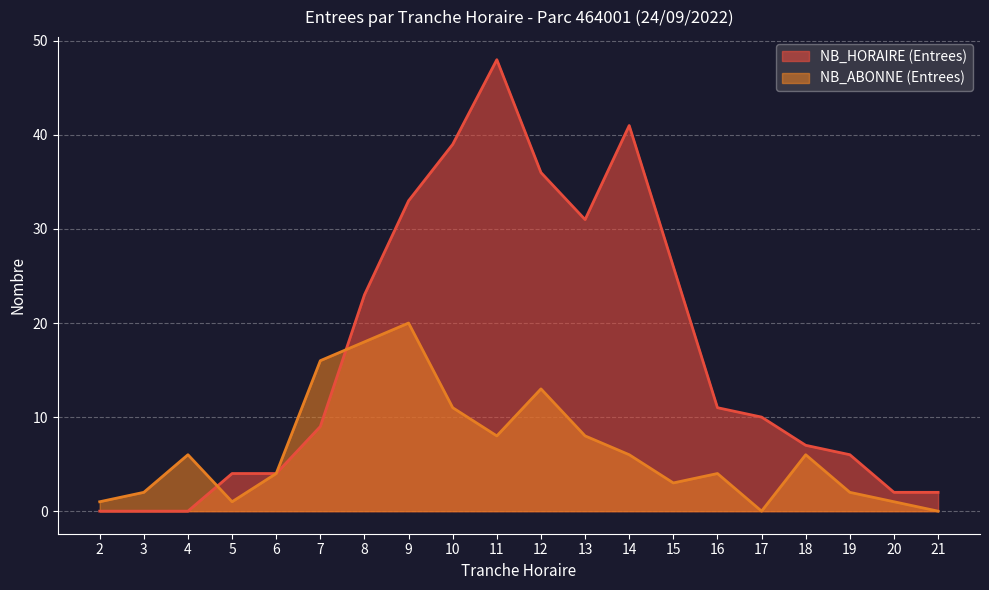

At how many categories does at least one series exceed 39?

2